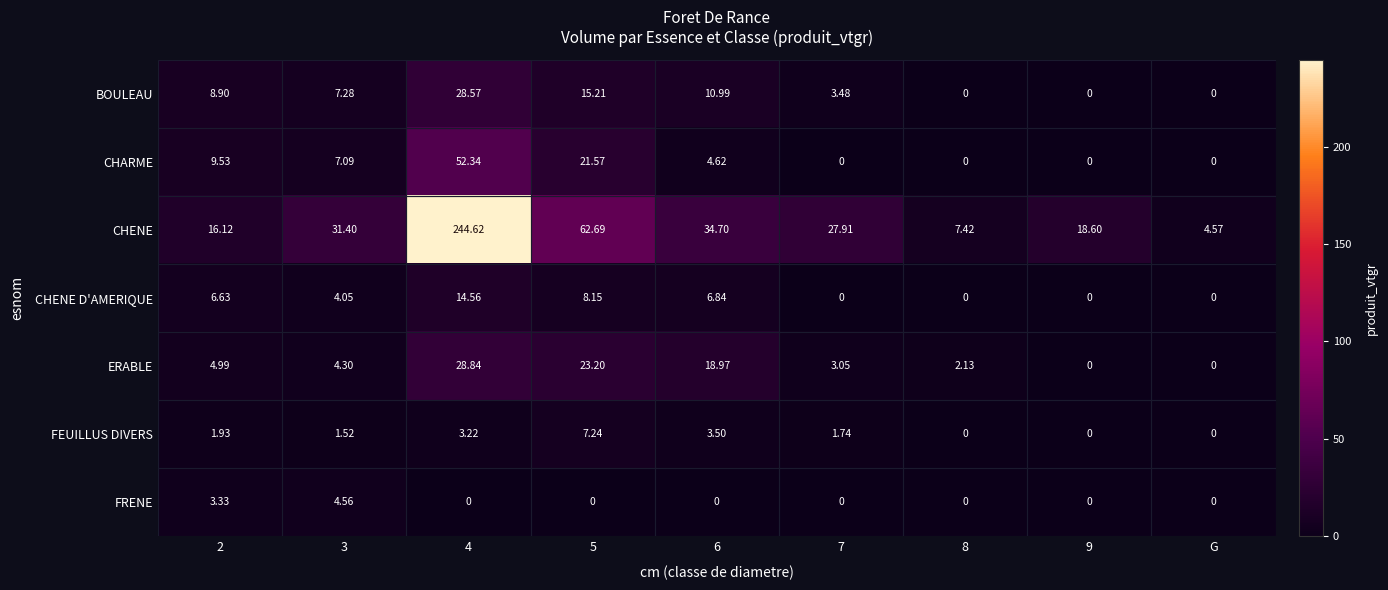

Between 3 and 4, which series saw the biggest shift?

CHENE